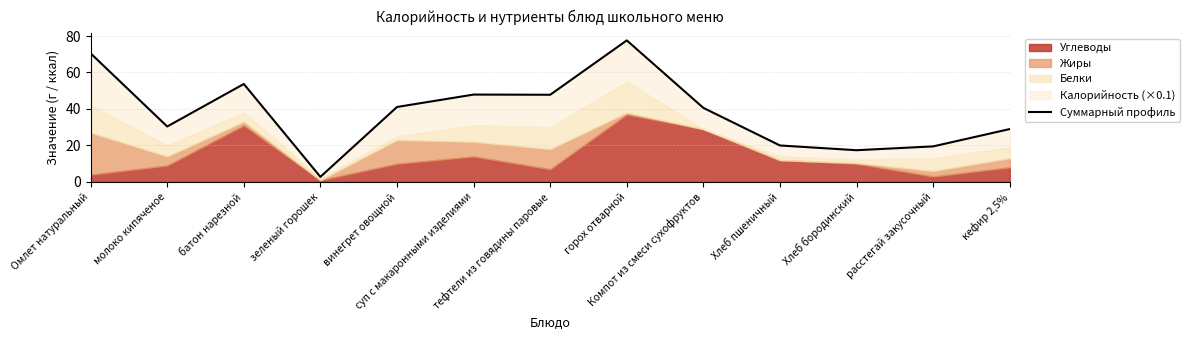

How many interior local valleys (lower than both neighbors) does the data have?

4